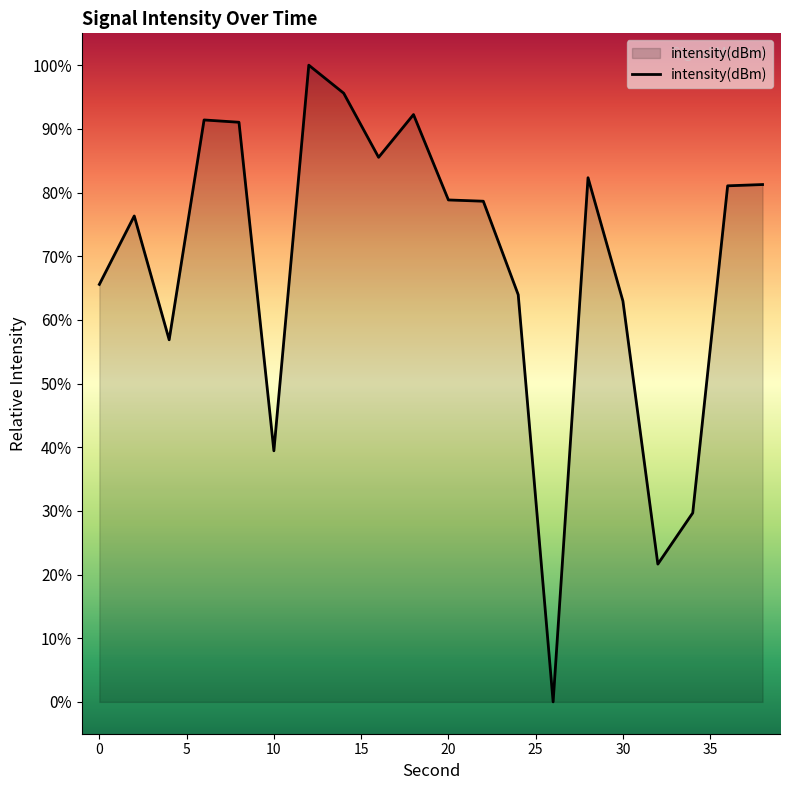

What is the maximum value shown in the chart?

100.0